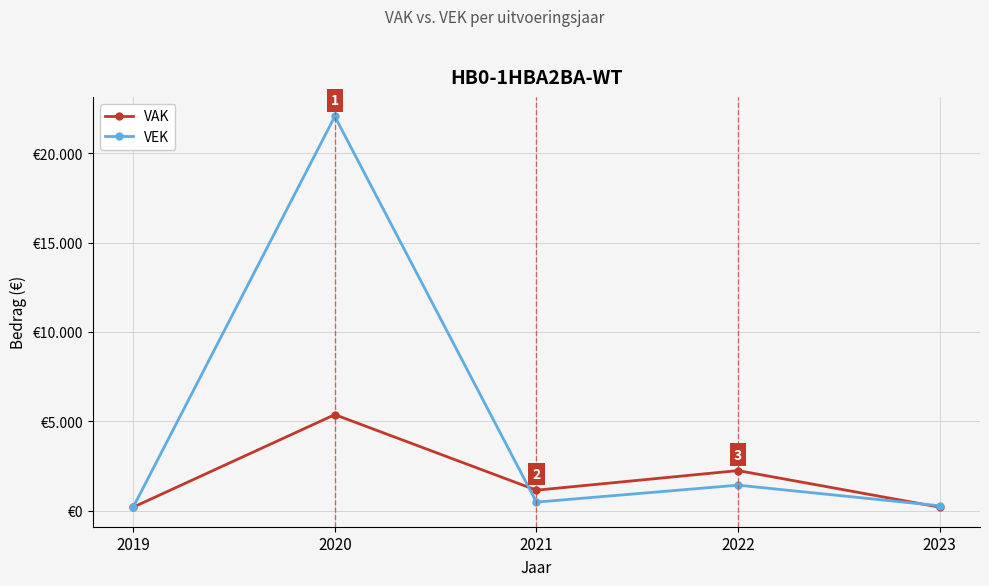

Rank the series by their maximum value, from lowest to highest.

VAK, VEK